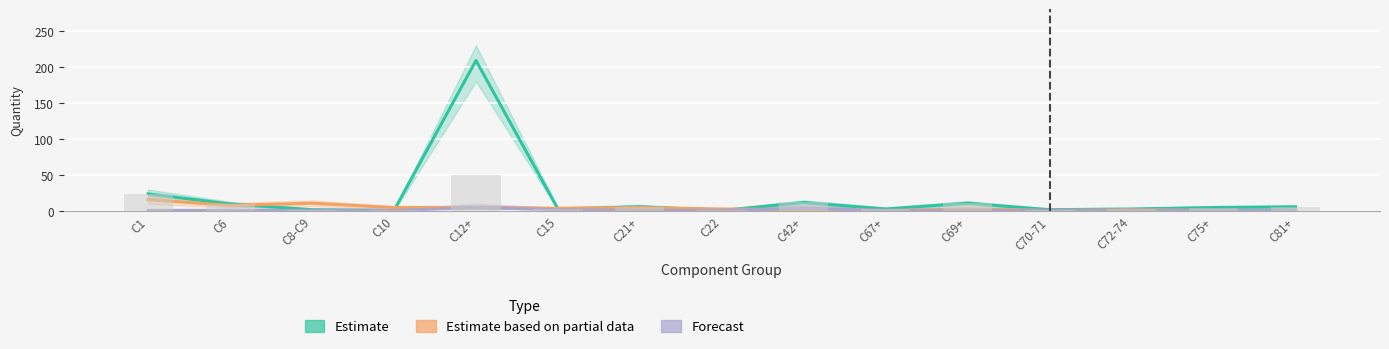

Rank the series by their average value, from lowest to highest.

Forecast, Estimate based on partial data, Estimate